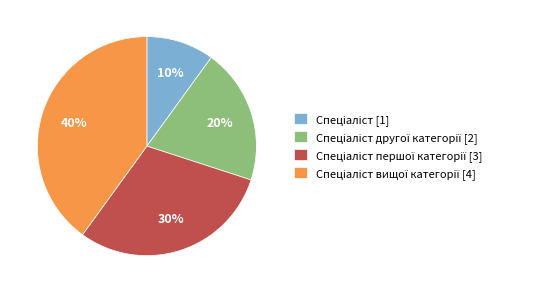

To the nearest percent, what is the difference between the largest and smallest slice percentages?

30%